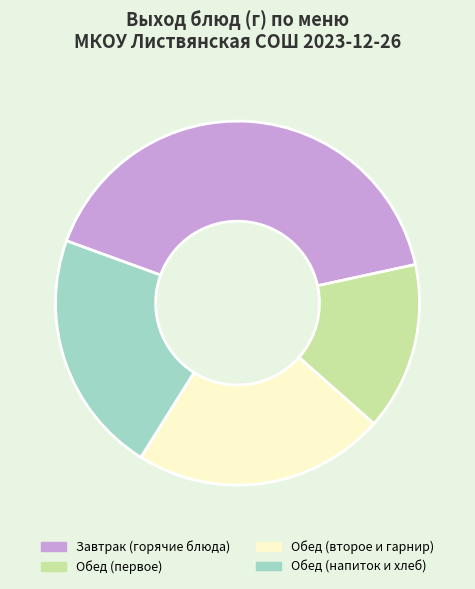

True or false: Обед (второе и гарнир) accounts for 16% of the total.

False